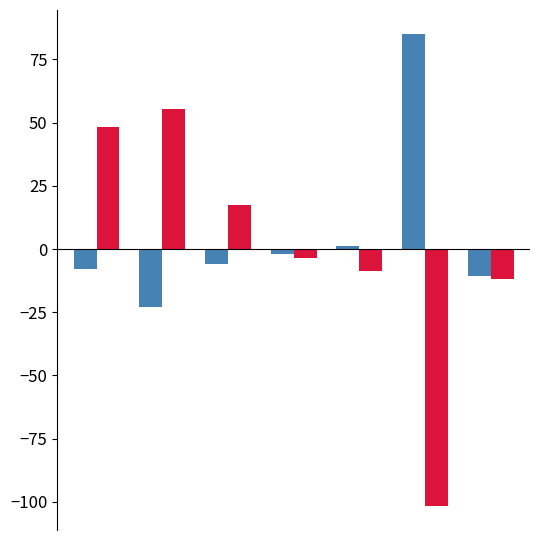

What is the maximum value shown in the chart?

85.1